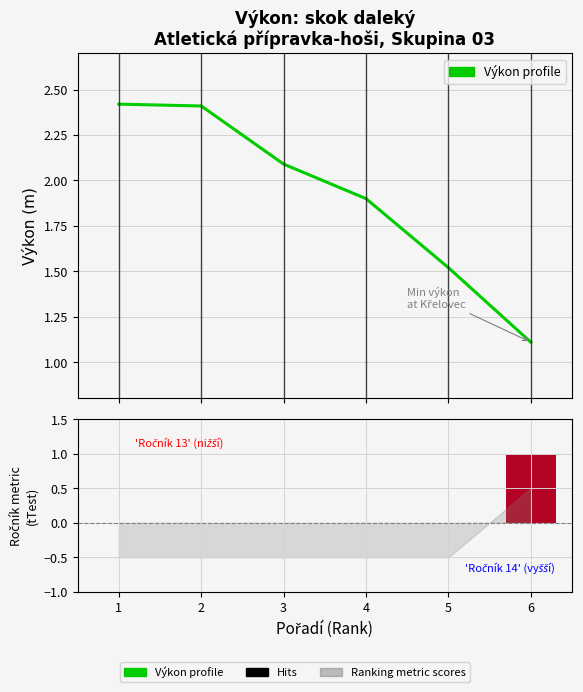

What is the difference between the second highest and minimum values?

1.3